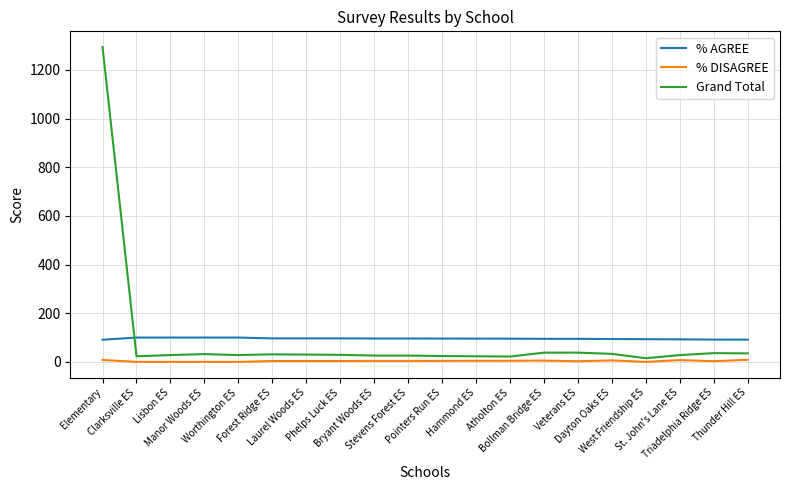

What is the difference between the highest and lowest values at Elementary?

1286.0